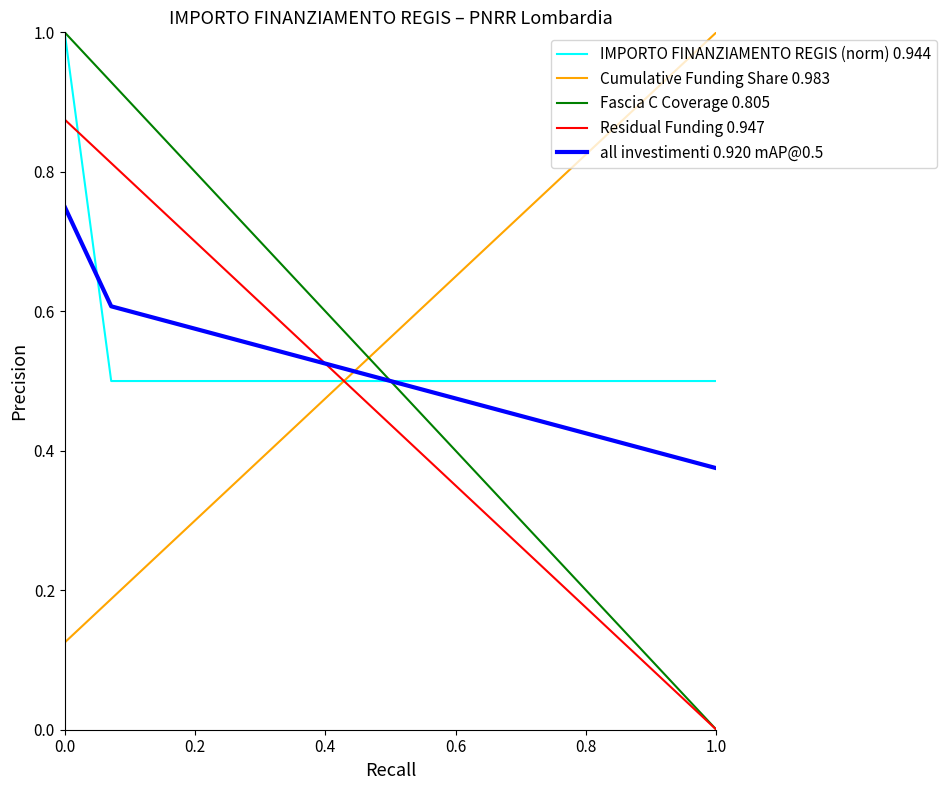

What is the maximum value for IMPORTO FINANZIAMENTO REGIS (norm) 0.944?

1.0